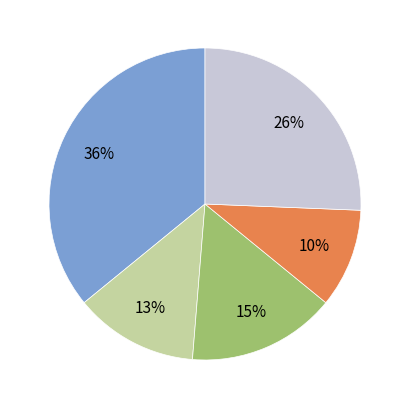

Does any single category account for the majority?

No